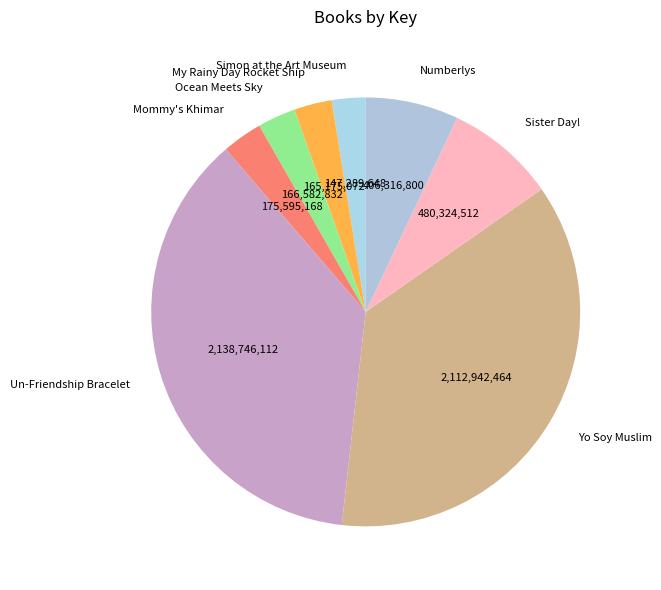

Between Yo Soy Muslim and My Rainy Day Rocket Ship, which is larger?

Yo Soy Muslim